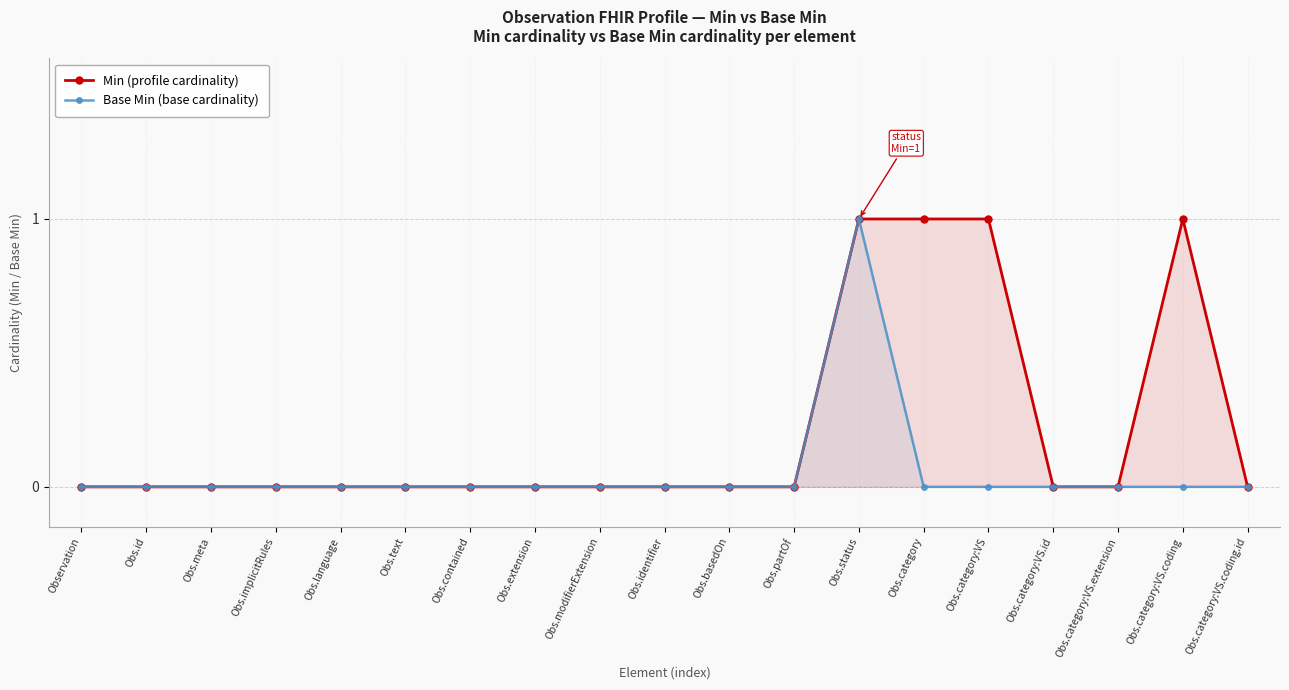

Reading left to right, list all the values displayed in this chart.

Min (profile cardinality): 0	0	0	0	0	0	0	0	0	0	0	0	1	1	1	0	0	1	0
Base Min (base cardinality): 0	0	0	0	0	0	0	0	0	0	0	0	1	0	0	0	0	0	0